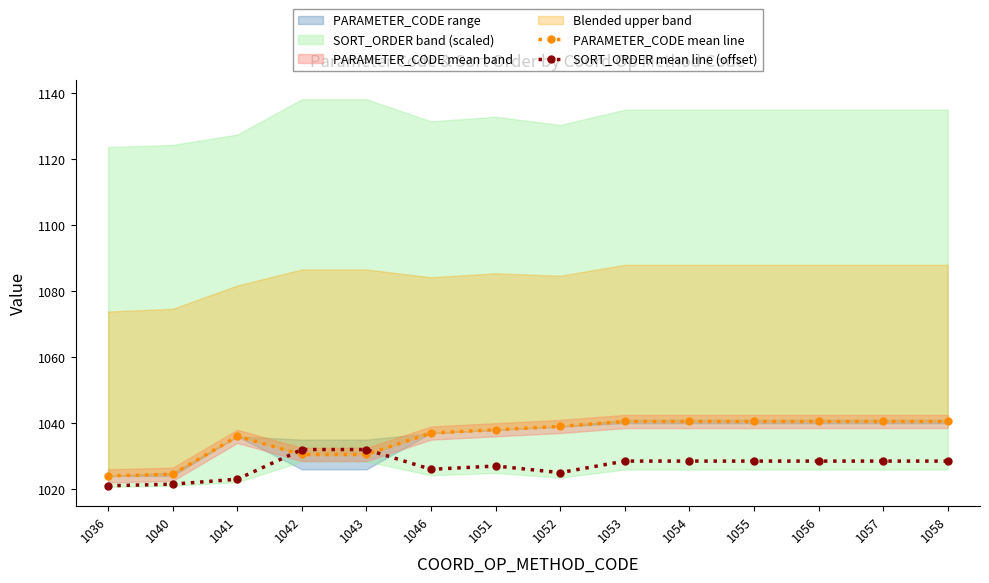

What is the highest value of the PARAMETER_CODE mean line series?

1040.5